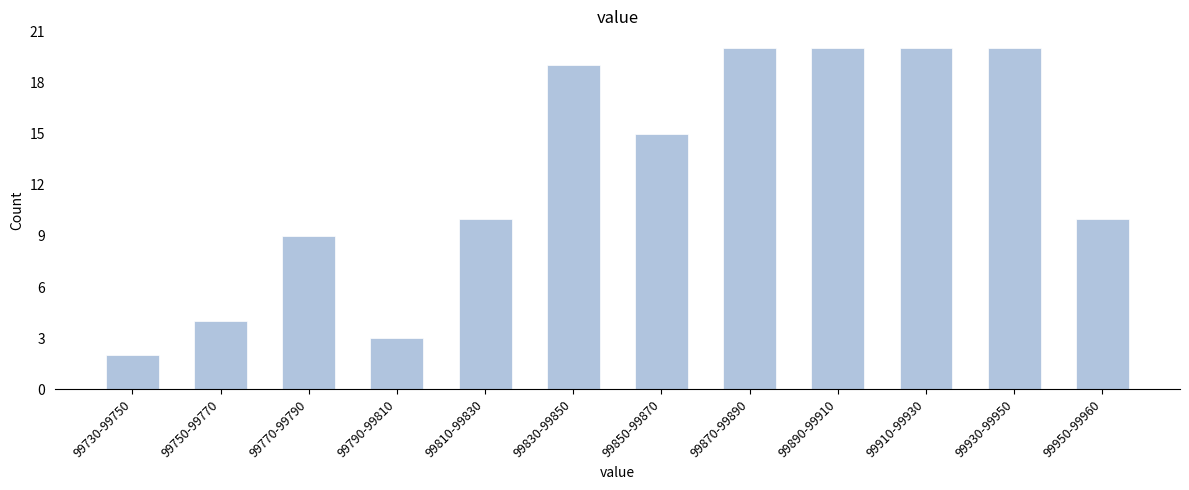

Reading left to right, list all the values displayed in this chart.

2	4	9	3	10	19	15	20	20	20	20	10